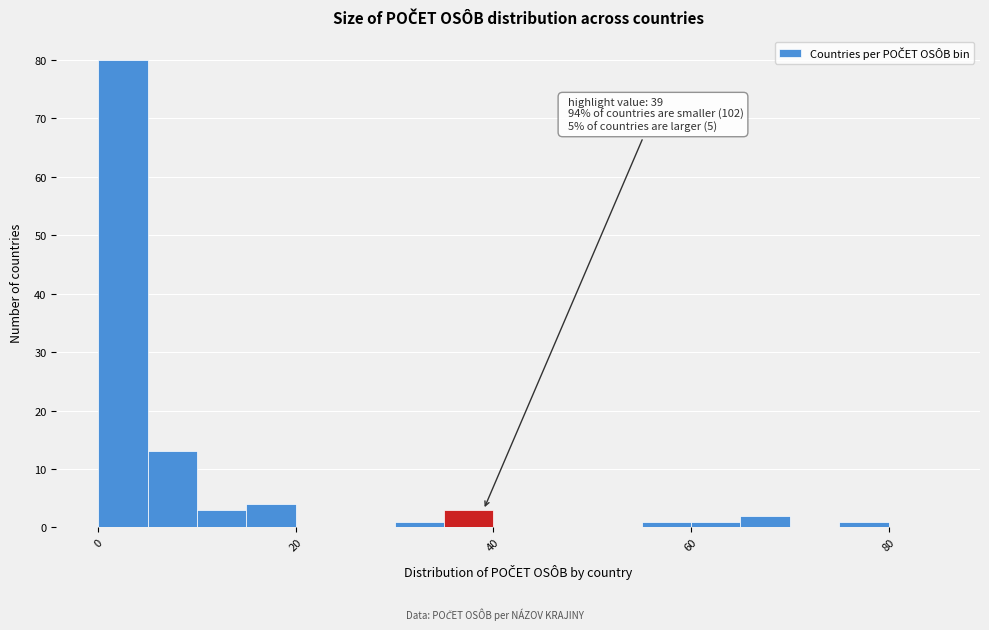

Around what value on the x-axis is the tallest bar? Give the approximate position of its centre, as read against the axis.

2